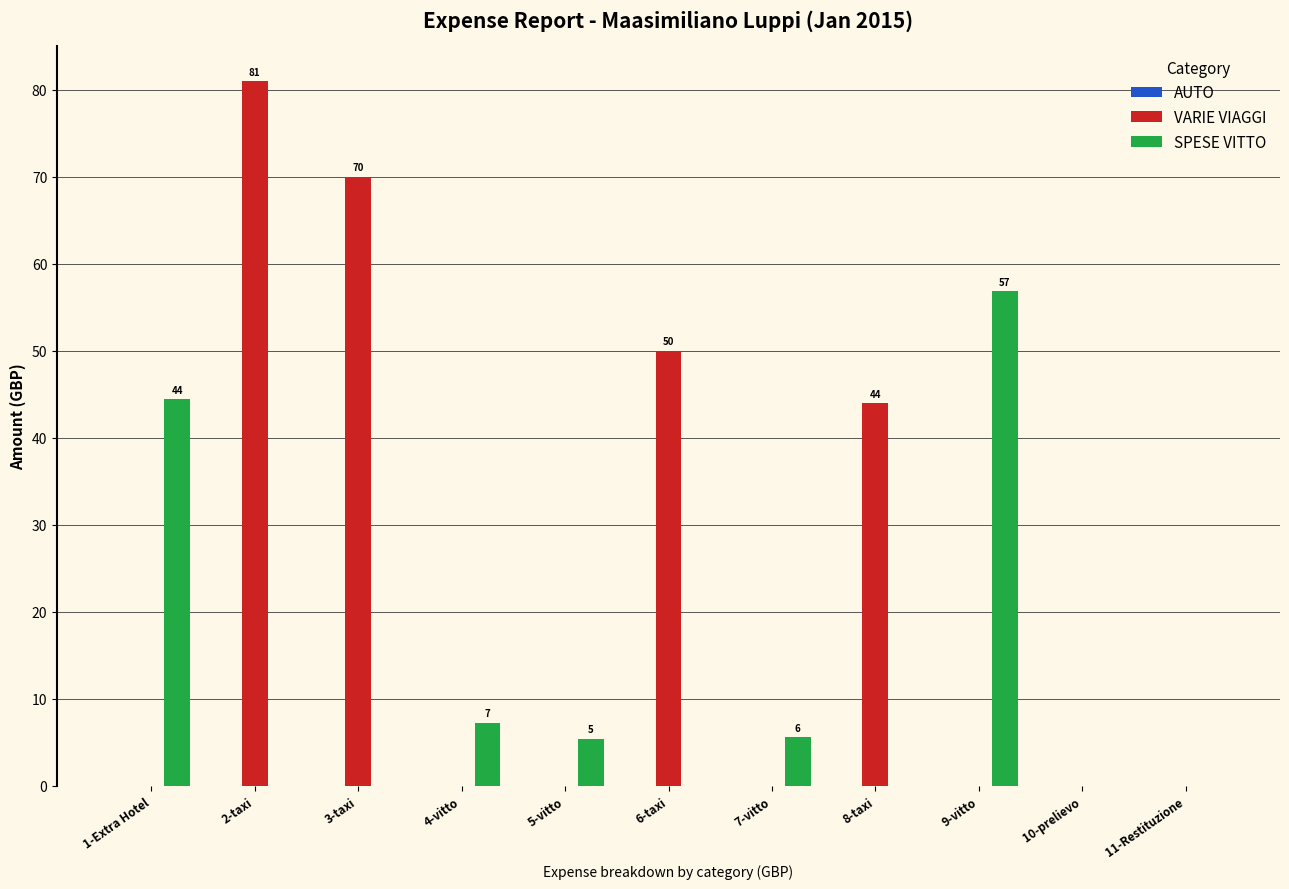

Count the number of data series in this chart.

2